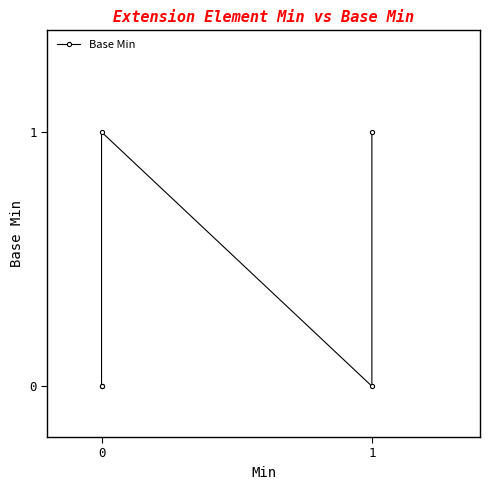

True or false: the data has more than 0 interior local peaks.

True